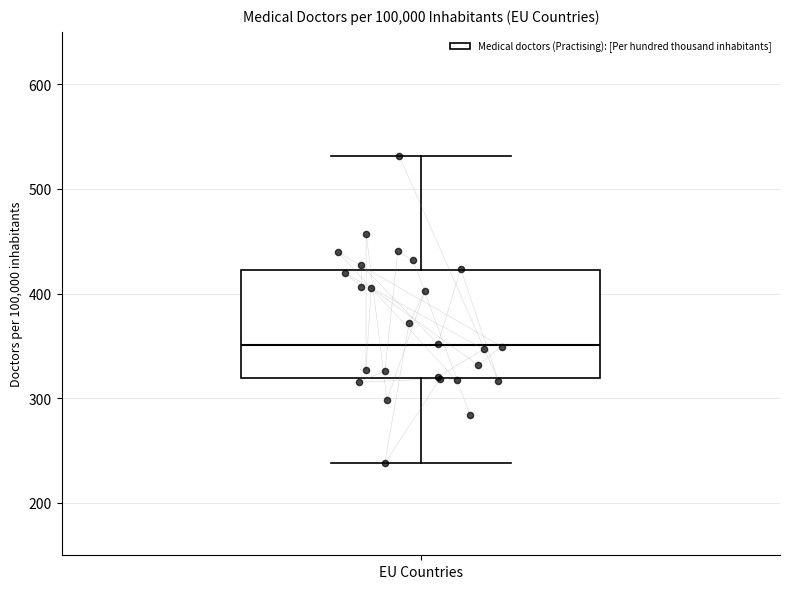

Transcribe this box plot: give where the median line is, the range the box spans, and where the two whiskers end, as read against the y-axis. The values are not printed on the chart, so give them approximately, as read against the axis.

median 350, box 320 to 420, whiskers 240 to 530